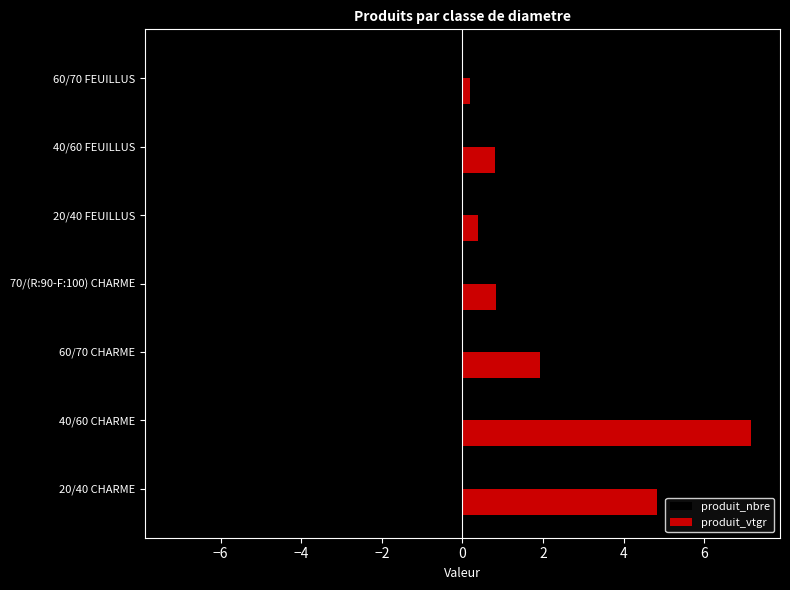

Which series has the largest total across all categories?

produit_vtgr